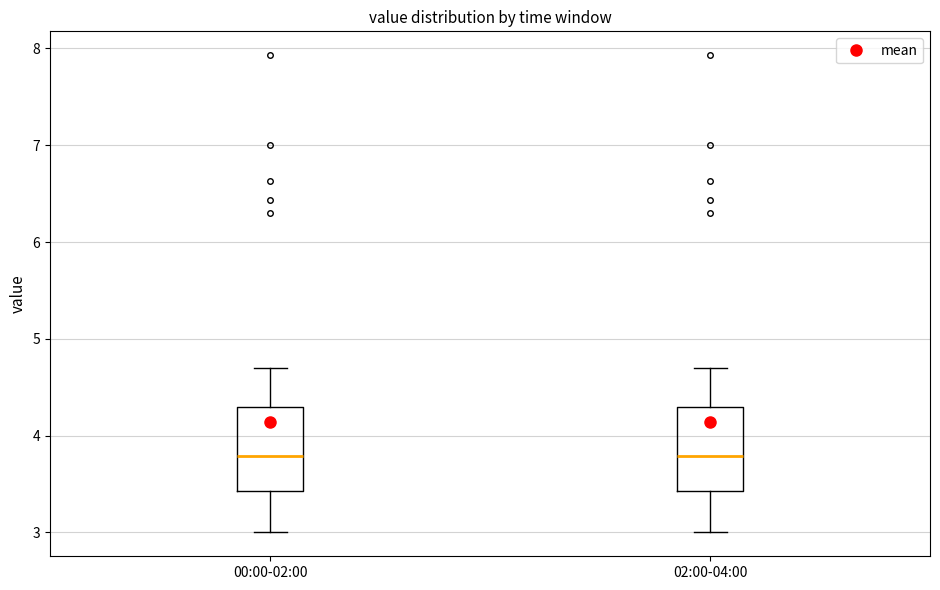

Reading left to right, transcribe this box plot: for each box, give where its median line is, the range the box spans, and where its two whiskers end, as read against the y-axis. The values are not printed on the chart, so give them approximately, as read against the axis.

00:00-02:00: median 3.8, box 3.4 to 4.3, whiskers 3.0 to 4.7
02:00-04:00: median 3.8, box 3.4 to 4.3, whiskers 3.0 to 4.7